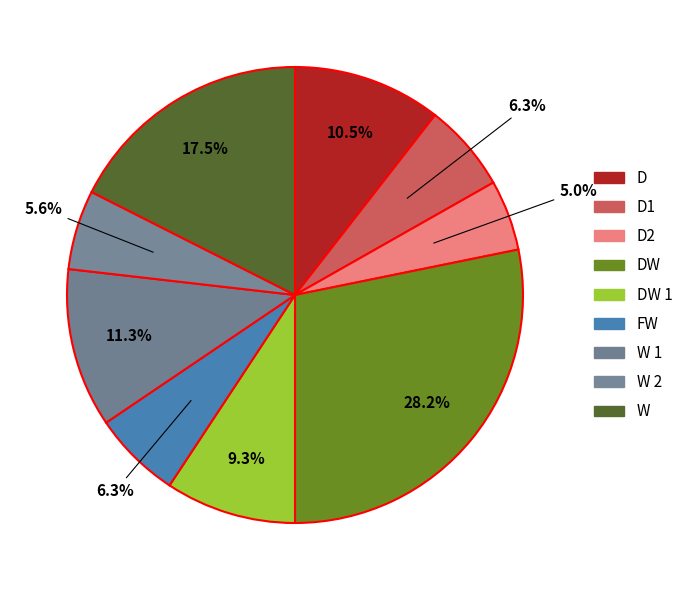

Rank the categories by value from lowest to highest.

D2, W 2, D1, FW, DW 1, D, W 1, W, DW